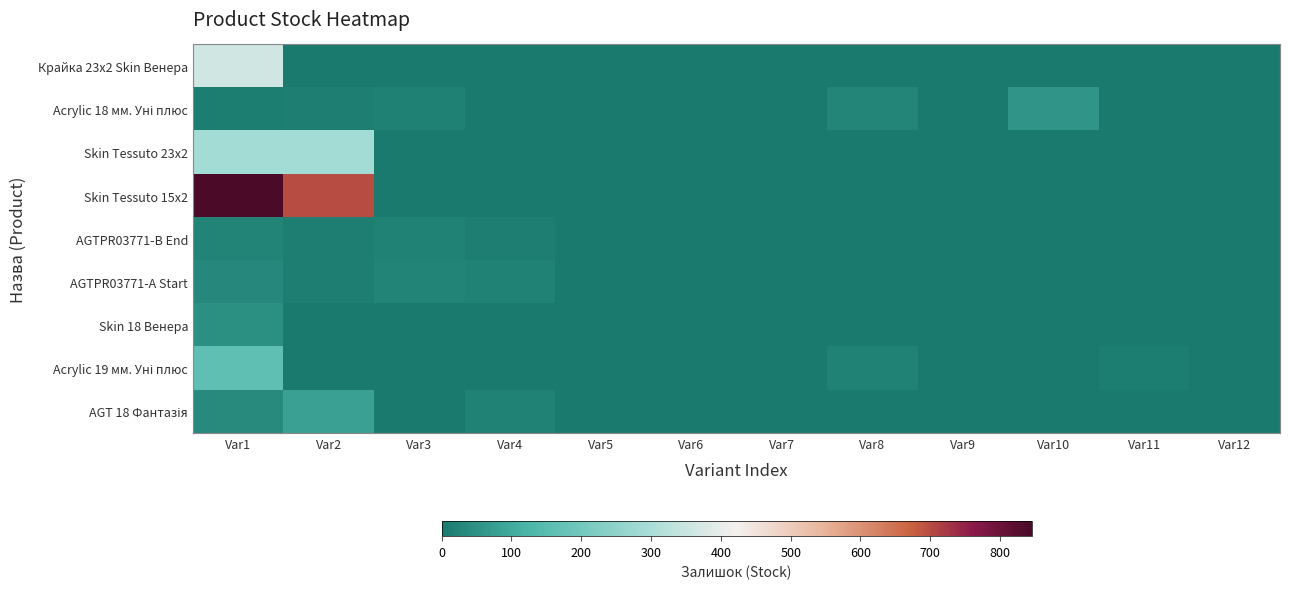

How many data points does each series have?

12